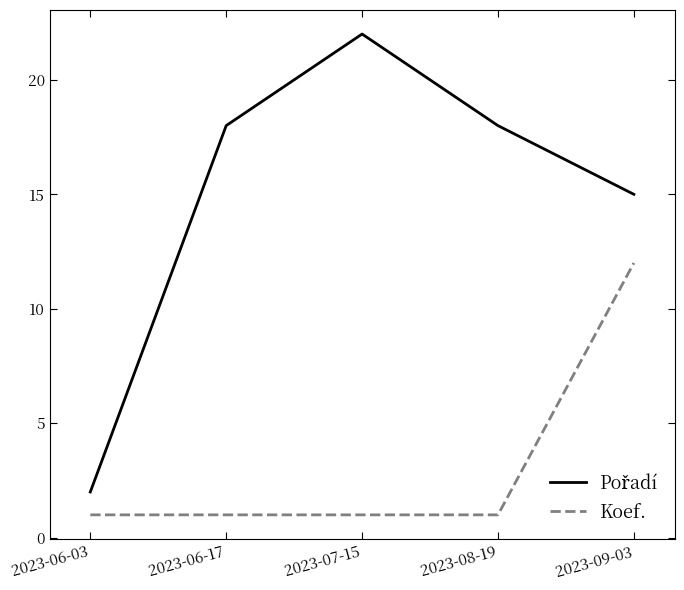

The Koef. series shows 1 at 2023-06-17. True or false?

True